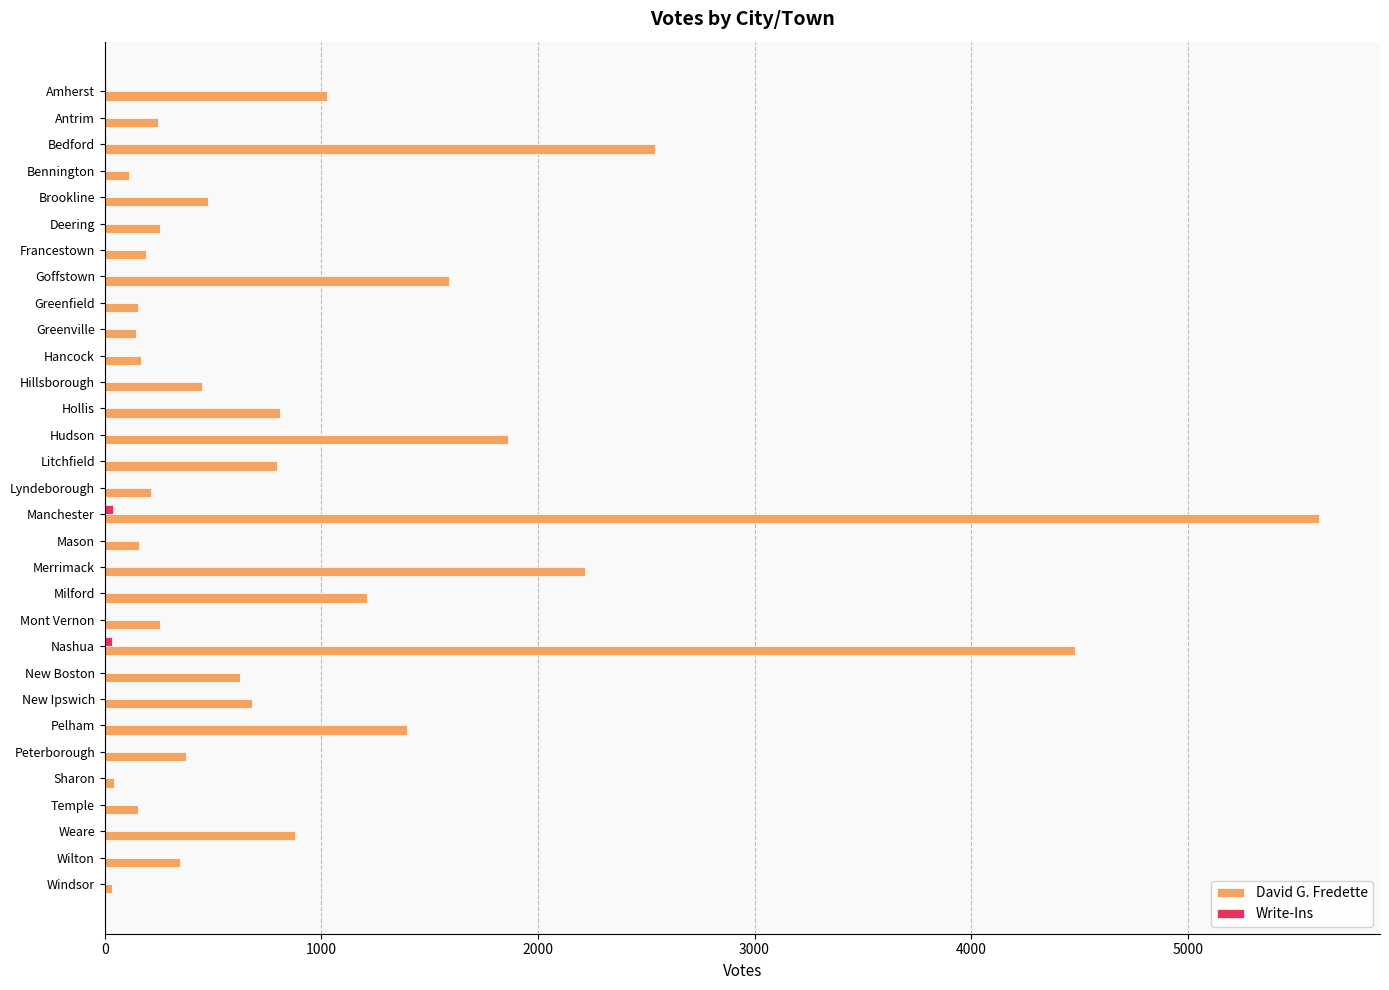

Where is David G. Fredette nearest to the value 2820?

Bedford